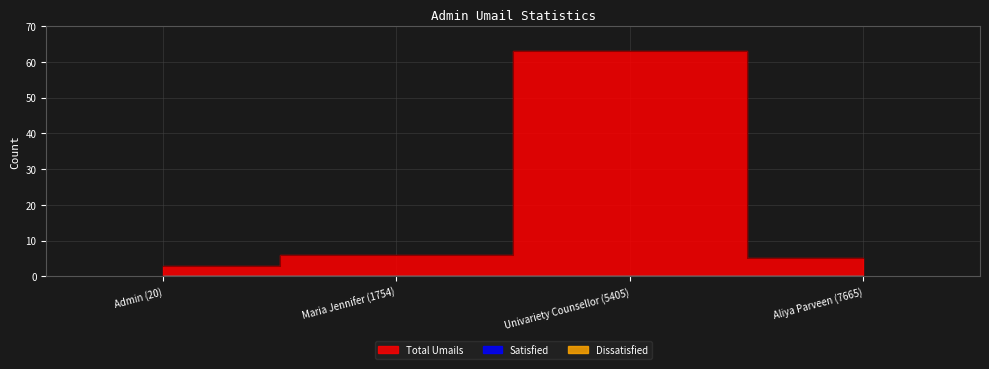

Between Admin (20) and Maria Jennifer (1754), which series saw the biggest shift?

Total Umails